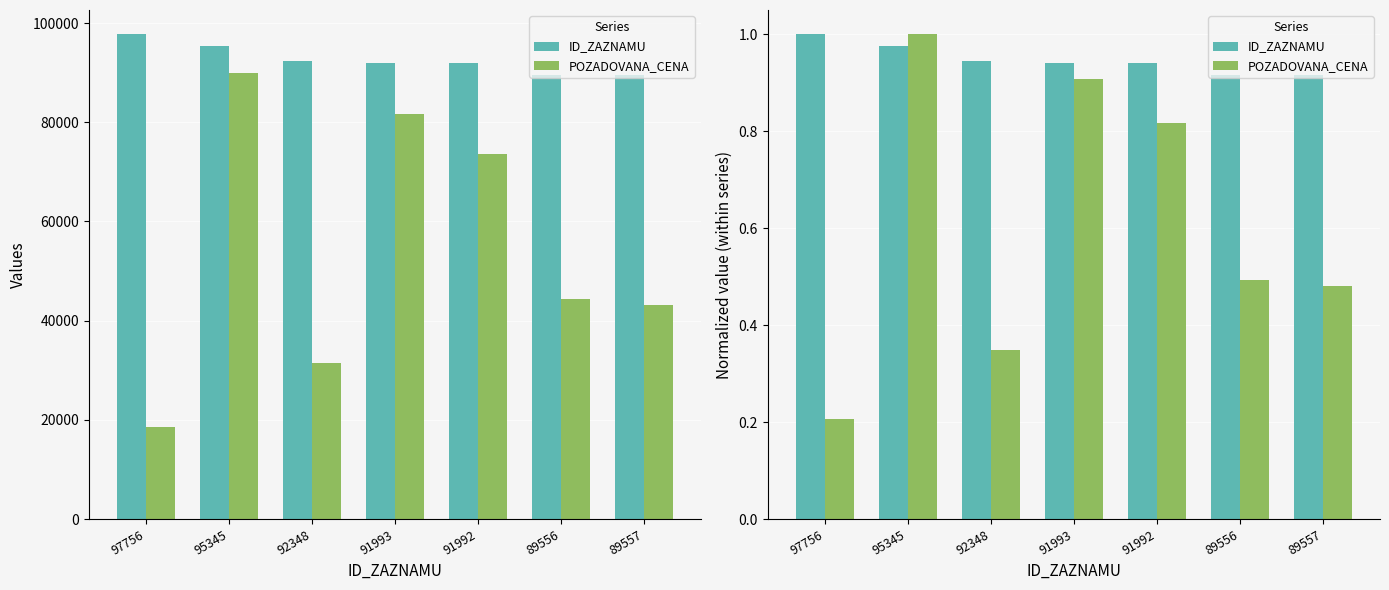

Which category has the lowest value across all series?

97756